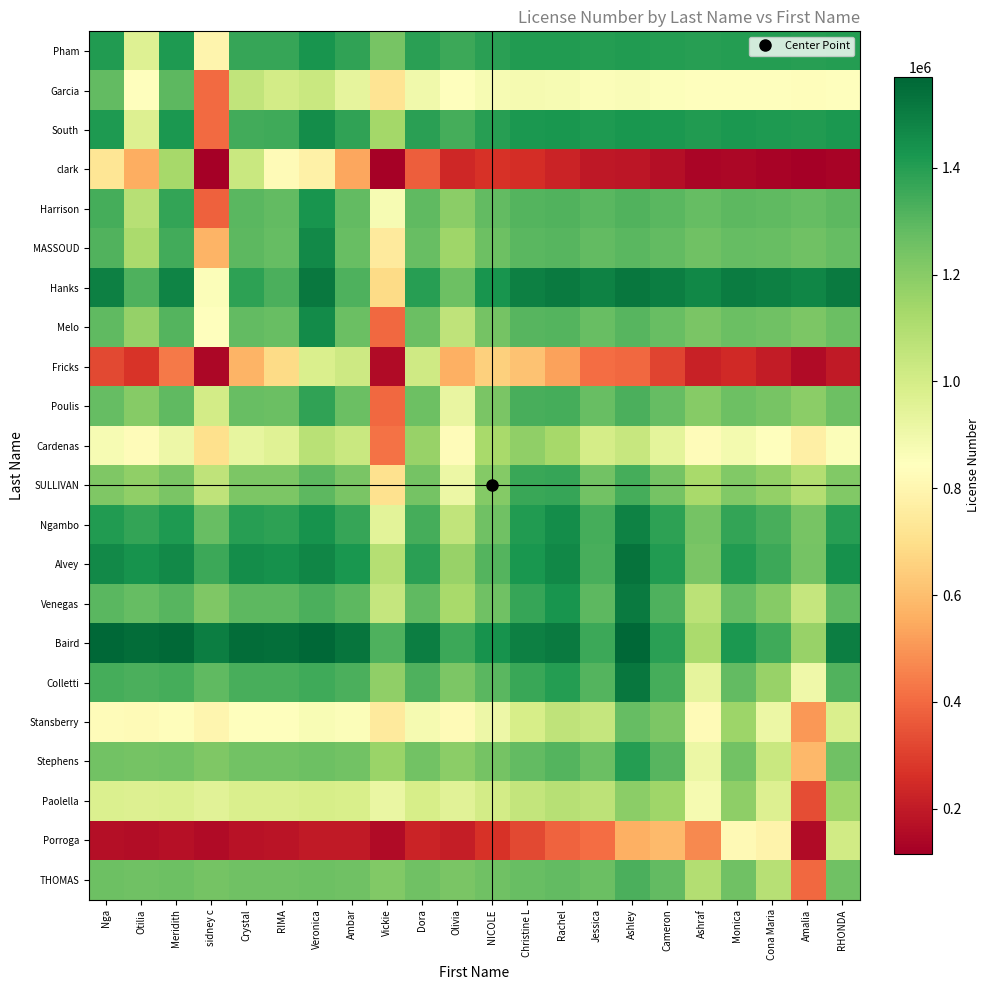

Reading right to left, transcribe all the data shown in this chart.

Pham: RHONDA=1404408.7	Amalia=1396765.5	Cona Maria=1401435.0	Monica=1403443.2	Ashraf=1396871.1	Cameron=1403966.0	Ashley=1409050.4	Jessica=1401913.5	Rachel=1407639.9	Christine L=1405405.4	NICOLE=1392586.6	Olivia=1357825.4	Dora=1390129.5	Vickie=1235770.7	Ambar=1381079.4	Veronica=1429817.0	RIMA=1368713.8	Crystal=1365346.6	sidney c=796200.8	Meridith=1414578.7	Otilia=966094.9	Nga=1405189.0
Garcia: RHONDA=844178.0	Amalia=835443.0	Cona Maria=842824.1	Monica=847181.6	Ashraf=841027.1	Cameron=853070.2	Ashley=863364.7	Jessica=859036.4	Rachel=872598.3	Christine L=877701.9	NICOLE=871479.4	Olivia=839989.8	Dora=898347.3	Vickie=721818.8	Ambar=936226.3	Veronica=1034537.7	RIMA=1001959.3	Crystal=1056546.3	sidney c=401391.5	Meridith=1292531.7	Otilia=841381.0	Nga=1280475.1
South: RHONDA=1419249.5	Amalia=1406610.1	Cona Maria=1414259.8	Monica=1417508.1	Ashraf=1406592.0	Cameron=1418186.2	Ashley=1426436.1	Jessica=1414498.9	Rachel=1423721.1	Christine L=1419756.1	NICOLE=1398260.5	Olivia=1340485.5	Dora=1393150.8	Vickie=1137892.2	Ambar=1376484.7	Veronica=1455579.6	RIMA=1353219.8	Crystal=1345591.2	sidney c=404561.6	Meridith=1420670.0	Otilia=969519.3	Nga=1411280.3
clark: RHONDA=128631.1	Amalia=116518.4	Cona Maria=131626.8	Monica=142584.8	Ashraf=137283.3	Cameron=163360.8	Ashley=188322.5	Jessica=191444.4	Rachel=226975.8	Christine L=252302.8	NICOLE=263759.9	Olivia=239726.5	Dora=371745.6	Vickie=126672.6	Ambar=539201.5	Veronica=777086.6	RIMA=820699.3	Crystal=1035666.3	sidney c=115961.0	Meridith=1132069.4	Otilia=555950.5	Nga=724949.2
Harrison: RHONDA=1296309.7	Amalia=1275972.3	Cona Maria=1289228.5	Monica=1295410.8	Ashraf=1278474.9	Cameron=1298953.7	Ashley=1314306.0	Jessica=1296872.4	Rachel=1314963.2	Christine L=1312131.5	NICOLE=1281449.5	Olivia=1192304.0	Dora=1286979.2	Vickie=876201.9	Ambar=1282508.1	Veronica=1429520.9	RIMA=1282082.6	Crystal=1296886.0	sidney c=377180.7	Meridith=1371964.8	Otilia=1081720.7	Nga=1336728.4
MASSOUD: RHONDA=1277486.2	Amalia=1251471.3	Cona Maria=1268619.6	Monica=1276720.8	Ashraf=1255184.1	Cameron=1281748.1	Ashley=1301805.9	Jessica=1279863.9	Rachel=1303662.1	Christine L=1300756.7	NICOLE=1262298.4	Olivia=1149037.9	Dora=1272150.1	Vickie=746687.6	Ambar=1270945.4	Veronica=1462988.0	RIMA=1277878.0	Crystal=1292681.4	sidney c=573139.7	Meridith=1345328.2	Otilia=1117299.7	Nga=1314353.2
Hanks: RHONDA=1509471.1	Amalia=1474479.6	Cona Maria=1494459.9	Monica=1502244.5	Ashraf=1471229.6	Cameron=1501022.9	Ashley=1521236.2	Jessica=1485946.7	Rachel=1507367.8	Christine L=1491906.0	NICOLE=1427461.2	Olivia=1262690.3	Dora=1395934.3	Vickie=689338.2	Ambar=1321552.3	Veronica=1515564.0	RIMA=1330454.0	Crystal=1382929.1	sidney c=854438.4	Meridith=1480654.4	Otilia=1322407.3	Nga=1490936.0
Melo: RHONDA=1266147.2	Amalia=1223353.9	Cona Maria=1251752.6	Monica=1265270.8	Ashraf=1229970.2	Cameron=1274033.5	Ashley=1307445.4	Jessica=1271708.5	Rachel=1311509.1	Christine L=1307443.4	NICOLE=1244966.4	Olivia=1059425.8	Dora=1263937.0	Vickie=399564.8	Ambar=1266448.0	Veronica=1460459.7	RIMA=1273380.6	Crystal=1280825.9	sidney c=843207.5	Meridith=1310633.3	Otilia=1171602.7	Nga=1290557.6
Fricks: RHONDA=196121.3	Amalia=153432.1	Cona Maria=205636.8	Monica=243205.3	Ashraf=223829.5	Cameron=313729.6	Ashley=399417.5	Jessica=408468.8	Rachel=530116.1	Christine L=615473.7	NICOLE=651556.3	Olivia=562655.5	Dora=1017006.9	Vickie=153348.0	Ambar=1020231.2	Veronica=979573.8	RIMA=684538.4	Crystal=574032.1	sidney c=142636.4	Meridith=436125.8	Otilia=272910.2	Nga=322766.3
Poulis: RHONDA=1262018.2	Amalia=1191522.5	Cona Maria=1238419.1	Monica=1260803.5	Ashraf=1202726.6	Cameron=1275533.8	Ashley=1330825.0	Jessica=1272167.2	Rachel=1338124.3	Christine L=1331853.6	NICOLE=1229401.9	Olivia=924210.3	Dora=1262308.0	Vickie=398649.1	Ambar=1264819.0	Veronica=1381937.7	RIMA=1268035.9	Crystal=1272214.8	sidney c=1006523.4	Meridith=1289827.2	Otilia=1205341.7	Nga=1277367.5
Cardenas: RHONDA=855562.6	Amalia=772926.9	Cona Maria=843264.6	Monica=885002.8	Ashraf=827117.8	Cameron=942030.8	Ashley=1040538.8	Jessica=1000547.5	Rachel=1130598.6	Christine L=1180791.0	NICOLE=1124027.4	Olivia=828182.0	Dora=1166279.7	Vickie=418874.5	Ambar=1035204.2	Veronica=1081055.7	RIMA=957022.1	Crystal=932764.0	sidney c=704416.5	Meridith=908366.5	Otilia=829573.2	Nga=875545.6
SULLIVAN: RHONDA=1212030.5	Amalia=1097067.7	Cona Maria=1176011.3	Monica=1215002.3	Ashraf=1121927.4	Cameron=1245404.3	Ashley=1340979.0	Jessica=1249937.4	Rachel=1365961.0	Christine L=1364968.6	NICOLE=1208055.0	Olivia=912209.6	Dora=1240961.1	Vickie=709846.7	Ambar=1229536.6	Veronica=1296157.8	RIMA=1223634.6	Crystal=1223491.5	sidney c=1060256.1	Meridith=1230464.5	Otilia=1177956.6	Nga=1220657.4
Ngambo: RHONDA=1393404.8	Amalia=1239758.0	Cona Maria=1333378.9	Monica=1373500.0	Ashraf=1241220.7	Cameron=1383372.8	Ashley=1485041.0	Jessica=1341109.6	Rachel=1455377.8	Christine L=1409536.0	NICOLE=1252622.4	Olivia=1056927.0	Dora=1339990.4	Vickie=947410.3	Ambar=1368540.6	Veronica=1433194.0	RIMA=1386657.3	Crystal=1394290.5	sidney c=1273194.2	Meridith=1410449.9	Otilia=1373215.1	Nga=1409319.6
Alvey: RHONDA=1439719.0	Amalia=1240170.1	Cona Maria=1357476.4	Monica=1405262.7	Ashraf=1230622.8	Cameron=1406999.3	Ashley=1529646.7	Jessica=1334695.0	Rachel=1468398.0	Christine L=1422556.2	NICOLE=1310492.0	Olivia=1165981.4	Dora=1392581.7	Vickie=1091629.9	Ambar=1423336.9	Veronica=1476594.2	RIMA=1442613.9	Crystal=1450320.8	sidney c=1357383.2	Meridith=1465346.9	Otilia=1437180.7	Nga=1465947.1
Venegas: RHONDA=1289728.6	Amalia=1041976.1	Cona Maria=1203480.5	Monica=1278809.4	Ashraf=1072505.5	Cameron=1322010.5	Ashley=1509067.8	Jessica=1296720.0	Rachel=1430423.0	Christine L=1365146.4	NICOLE=1254837.6	Olivia=1124354.5	Dora=1286860.8	Vickie=1041599.2	Ambar=1291459.5	Veronica=1326337.3	RIMA=1294734.1	Crystal=1296733.6	sidney c=1221236.6	Meridith=1302891.1	Otilia=1279064.6	Nga=1299995.5
Baird: RHONDA=1499564.1	Amalia=1164163.9	Cona Maria=1349352.0	Monica=1417586.9	Ashraf=1116106.3	Cameron=1389505.8	Ashley=1569380.0	Jessica=1357032.2	Rachel=1508131.3	Christine L=1493875.0	NICOLE=1436456.0	Olivia=1357023.2	Dora=1500863.0	Vickie=1323310.5	Ambar=1528382.6	Veronica=1563707.8	RIMA=1545452.1	Crystal=1551960.0	sidney c=1497018.5	Meridith=1563613.9	Otilia=1547396.3	Nga=1565518.6
Colletti: RHONDA=1314943.7	Amalia=903075.8	Cona Maria=1164994.7	Monica=1283596.9	Ashraf=936276.2	Cameron=1338417.0	Ashley=1518291.2	Jessica=1313126.5	Rachel=1399815.7	Christine L=1364580.2	NICOLE=1301067.7	Olivia=1224568.2	Dora=1325191.2	Vickie=1178035.4	Ambar=1330831.5	Veronica=1352958.1	RIMA=1334546.9	Crystal=1336349.3	sidney c=1291017.2	Meridith=1340900.8	Otilia=1326727.8	Nga=1339640.0
Stansberry: RHONDA=981875.5	Amalia=506979.6	Cona Maria=912566.9	Monica=1153808.4	Ashraf=822058.0	Cameron=1224198.8	Ashley=1275331.7	Jessica=1046272.5	Rachel=1059833.2	Christine L=990373.3	NICOLE=908185.6	Olivia=823122.2	Dora=881639.4	Vickie=751576.5	Ambar=858535.8	Veronica=866392.4	RIMA=844751.9	Crystal=840469.1	sidney c=800735.7	Meridith=836136.0	Otilia=822411.9	Nga=830375.9
Stephens: RHONDA=1252026.9	Amalia=585097.8	Cona Maria=1032499.3	Monica=1248034.0	Ashraf=916283.6	Cameron=1302854.1	Ashley=1399827.1	Jessica=1265944.6	Rachel=1311169.3	Christine L=1284070.0	NICOLE=1241086.7	Olivia=1191213.2	Dora=1249538.5	Vickie=1158176.7	Ambar=1249211.2	Veronica=1261353.5	RIMA=1249191.2	Crystal=1249509.2	sidney c=1221410.2	Meridith=1251195.9	Otilia=1242233.4	Nga=1249779.8
Paolella: RHONDA=1144267.6	Amalia=335589.8	Cona Maria=971282.0	Monica=1186816.7	Ashraf=880773.1	Cameron=1144704.3	Ashley=1191310.0	Jessica=1064521.5	Rachel=1082203.6	Christine L=1047439.1	NICOLE=1003325.7	Olivia=956199.4	Dora=995170.9	Vickie=918993.2	Ambar=985977.4	Veronica=992386.1	RIMA=980540.4	Crystal=978939.5	sidney c=955616.2	Meridith=977692.2	Otilia=969838.9	Nga=975036.0
Porroga: RHONDA=1012847.1	Amalia=155037.0	Cona Maria=790729.2	Monica=817973.2	Ashraf=470115.4	Cameron=590378.2	Ashley=560253.1	Jessica=409780.9	Rachel=383264.9	Christine L=324815.0	NICOLE=266024.3	Olivia=210292.1	Dora=225822.5	Vickie=154952.9	Ambar=198131.1	Veronica=196121.4	RIMA=181443.7	Crystal=175950.7	sidney c=154479.6	Meridith=169096.9	Otilia=160975.0	Nga=163460.5
THOMAS: RHONDA=1256487.0	Amalia=398676.9	Cona Maria=1083501.4	Monica=1252494.1	Ashraf=1096669.5	Cameron=1279960.3	Ashley=1326302.9	Jessica=1263478.4	Rachel=1285166.0	Christine L=1272618.2	NICOLE=1252511.5	Olivia=1229106.4	Dora=1256776.8	Vickie=1213713.7	Ambar=1256787.8	Veronica=1262579.9	RIMA=1256878.8	Crystal=1257063.3	sidney c=1243816.9	Meridith=1257907.5	Otilia=1253690.0	Nga=1257267.3